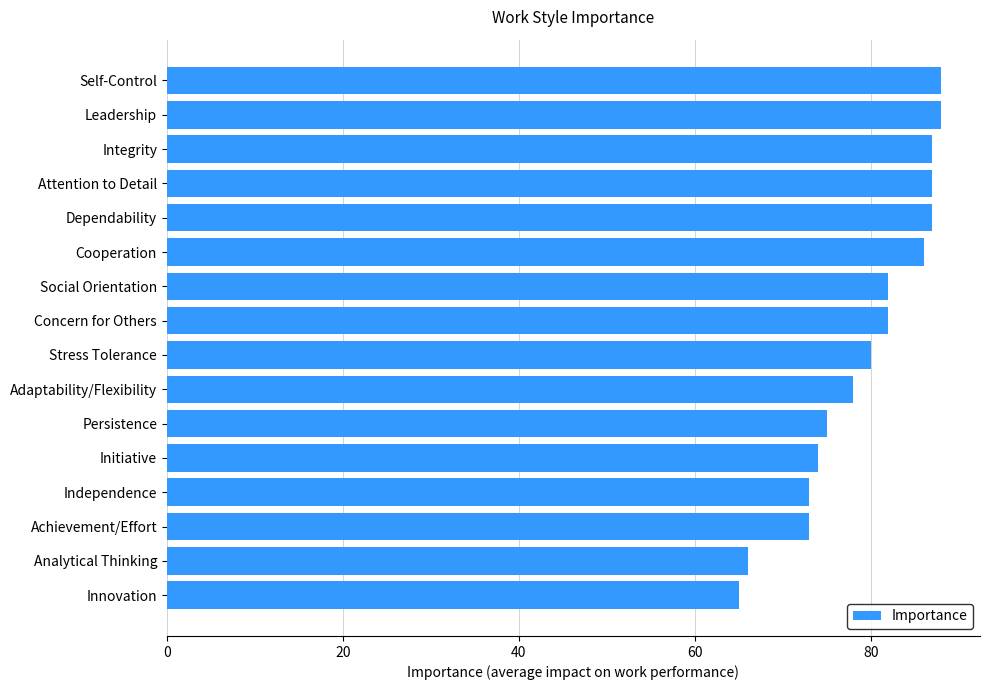

Is it true that the value at Integrity is 87?

True